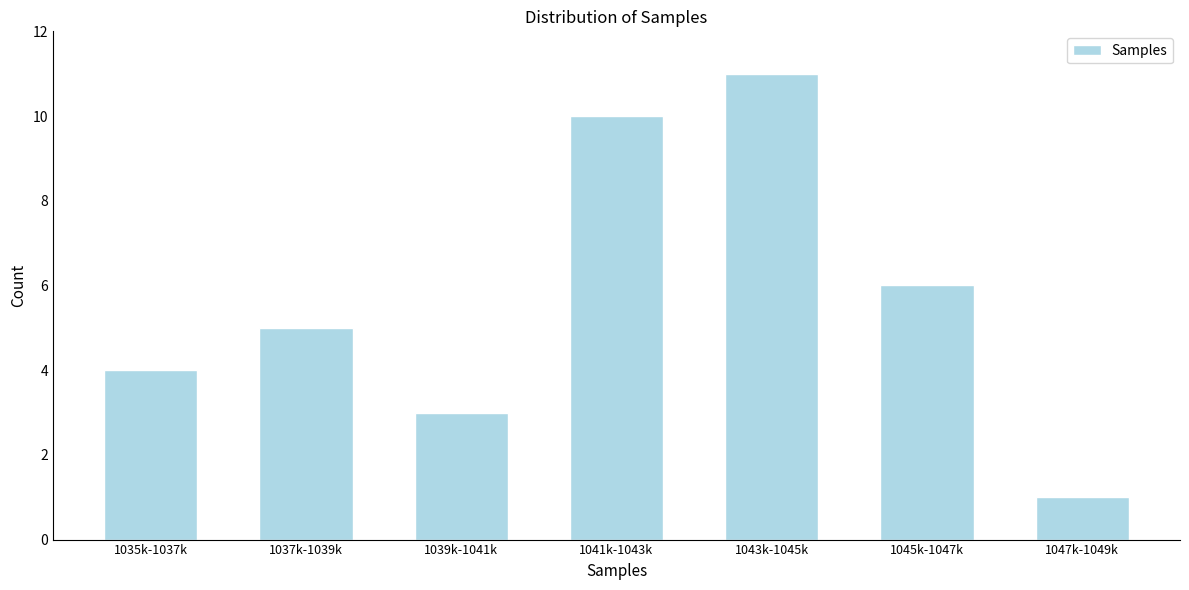

Reading left to right, transcribe all the data shown in this chart.

1035k-1037k=4	1037k-1039k=5	1039k-1041k=3	1041k-1043k=10	1043k-1045k=11	1045k-1047k=6	1047k-1049k=1